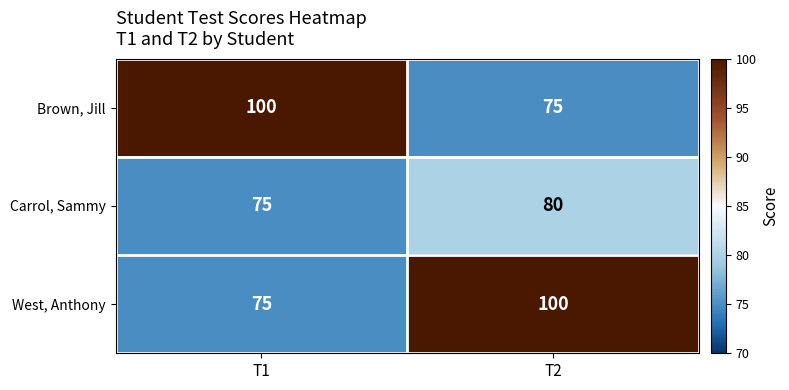

At which label does West, Anthony reach its minimum?

T1